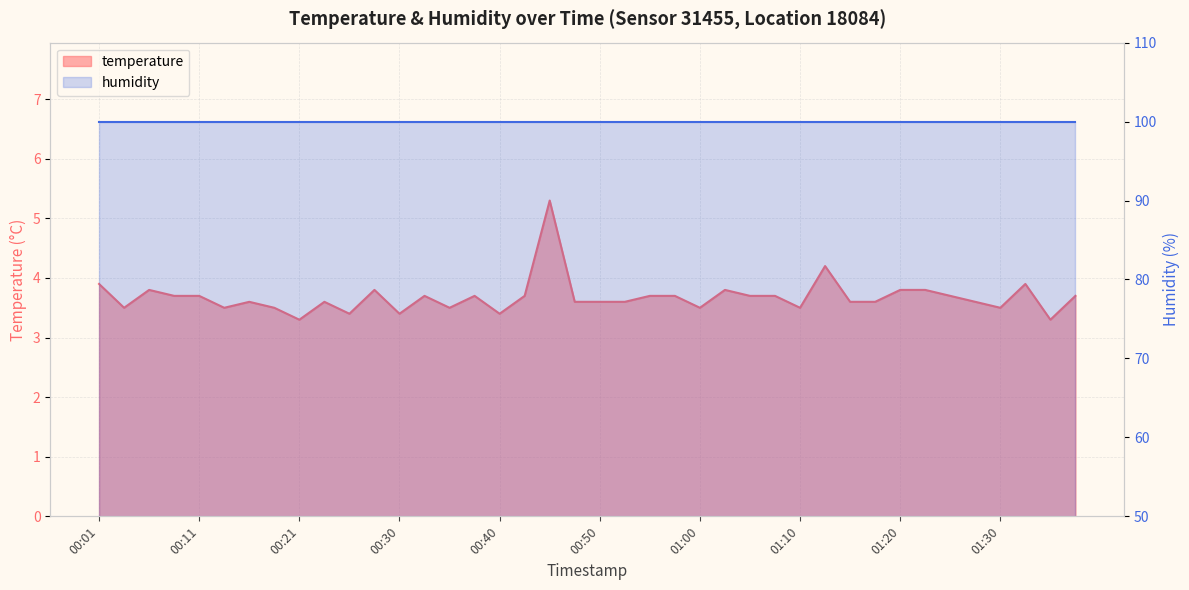

Reading right to left, list all the values displayed in this chart.

01:37=3.7	01:34=3.3	01:32=3.9	01:30=3.5	01:27=3.6	01:25=3.7	01:22=3.8	01:20=3.8	01:17=3.6	01:15=3.6	01:12=4.2	01:10=3.5	01:07=3.7	01:05=3.7	01:02=3.8	01:00=3.5	00:57=3.7	00:55=3.7	00:52=3.6	00:50=3.6	00:48=3.6	00:45=5.3	00:43=3.7	00:40=3.4	00:38=3.7	00:35=3.5	00:33=3.7	00:30=3.4	00:28=3.8	00:25=3.4	00:23=3.6	00:21=3.3	00:18=3.5	00:16=3.6	00:13=3.5	00:11=3.7	00:08=3.7	00:06=3.8	00:03=3.5	00:01=3.9